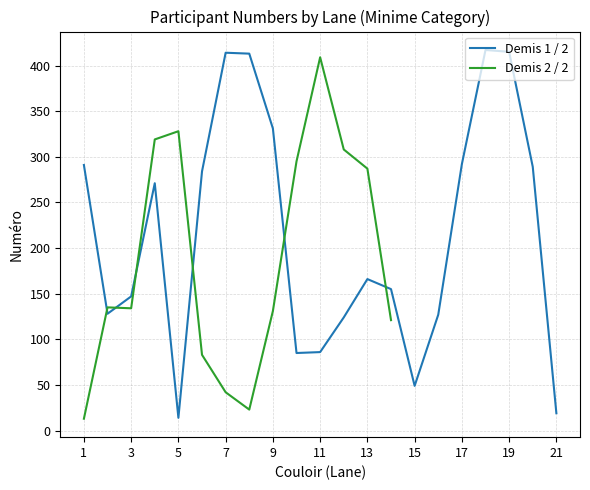

Is it true that the value at 17 is 469?

False